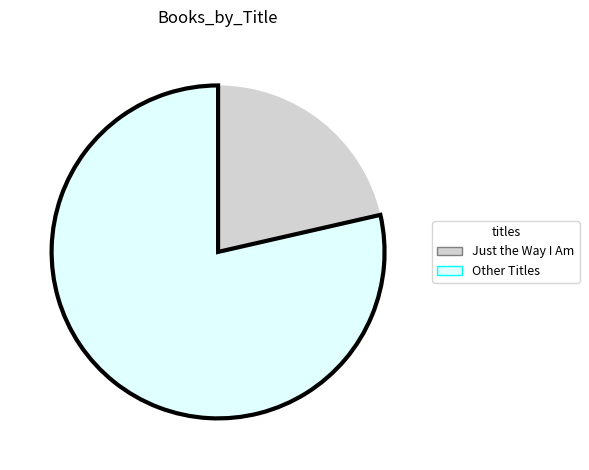

Is there any slice that represents more than half of the pie?

Yes